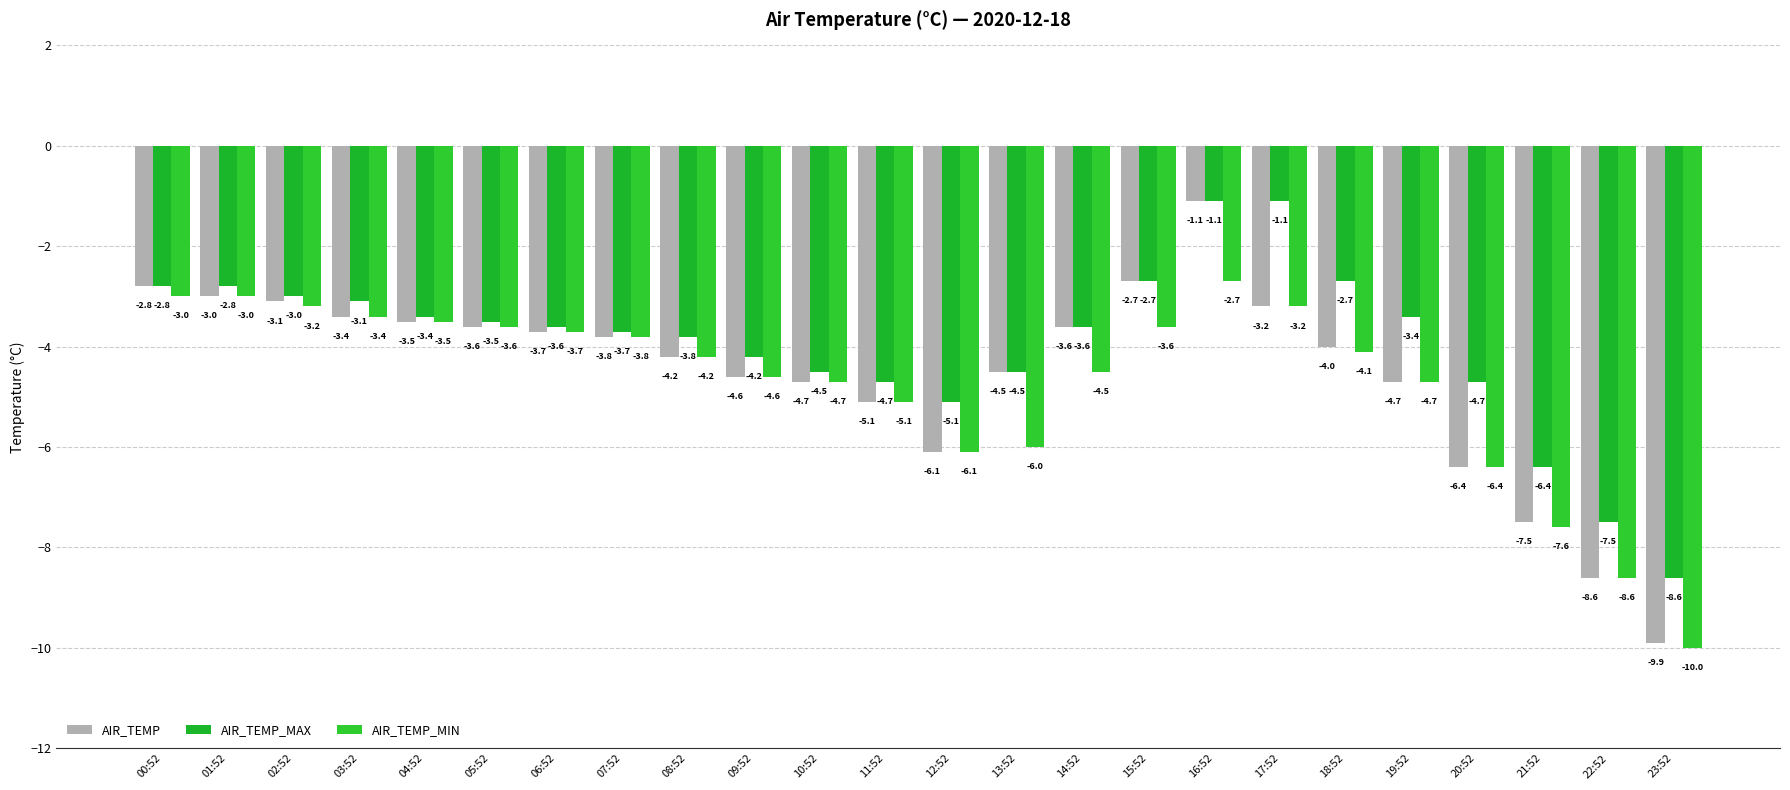

What is the sum of the AIR_TEMP values at 12:52 and 18:52?

-10.1